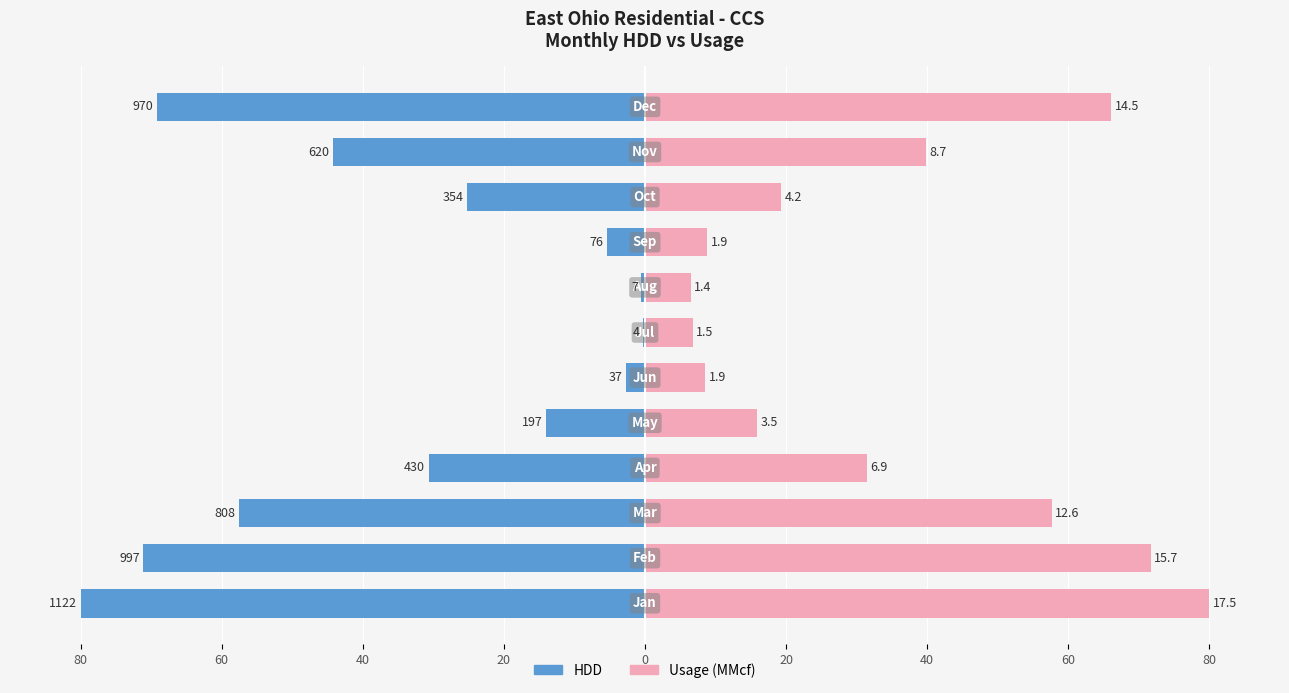

How many data points in Usage are above 31?

6